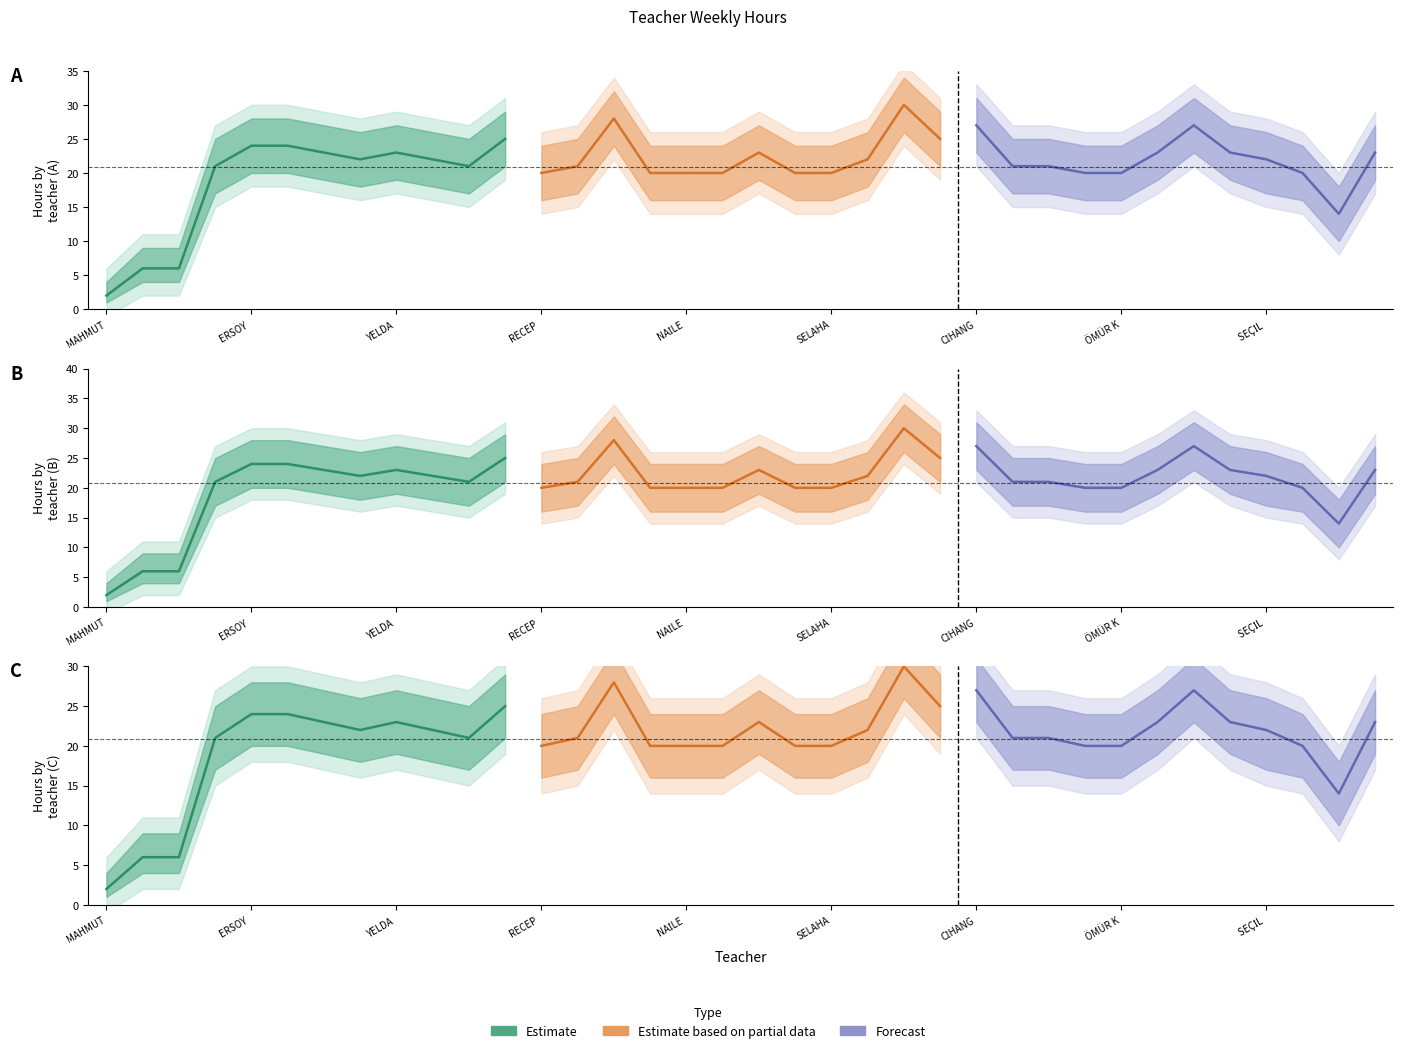

Which category has the lowest value across all series?

MAHMUT